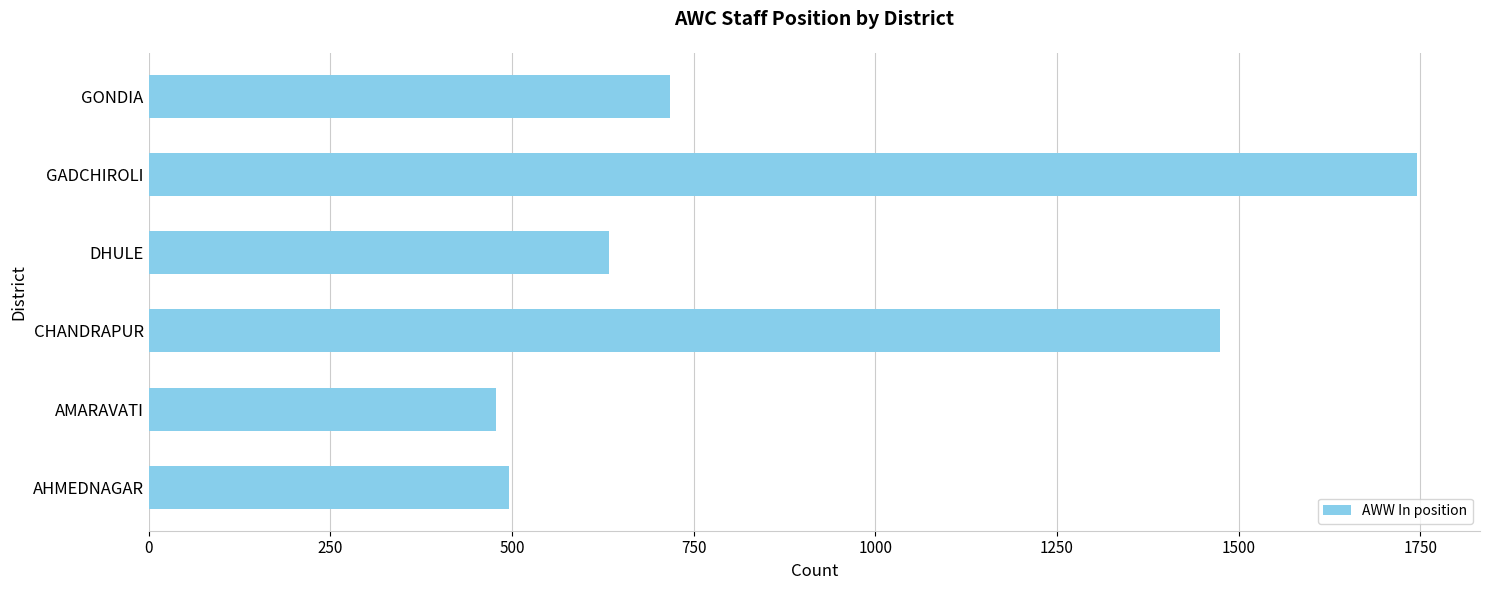

Are the bars grouped side by side (vs. stacked)?

No